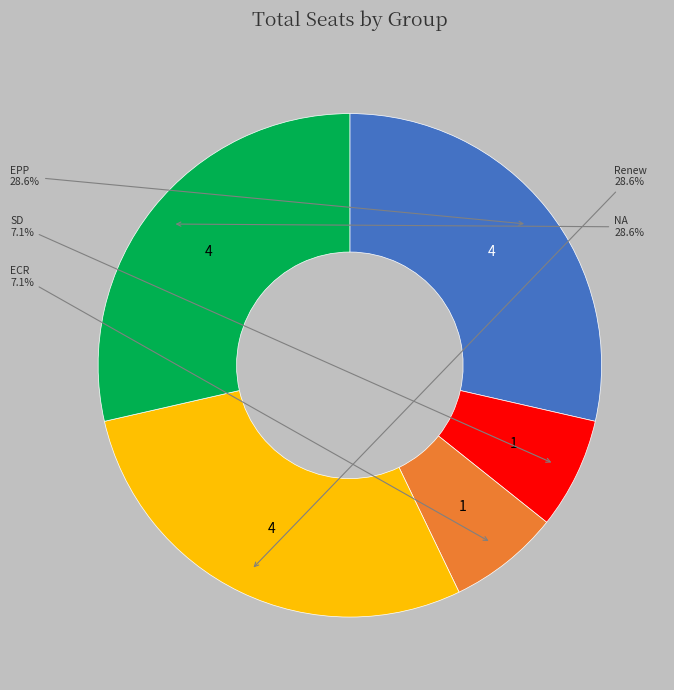

Is there a majority slice in this chart?

No